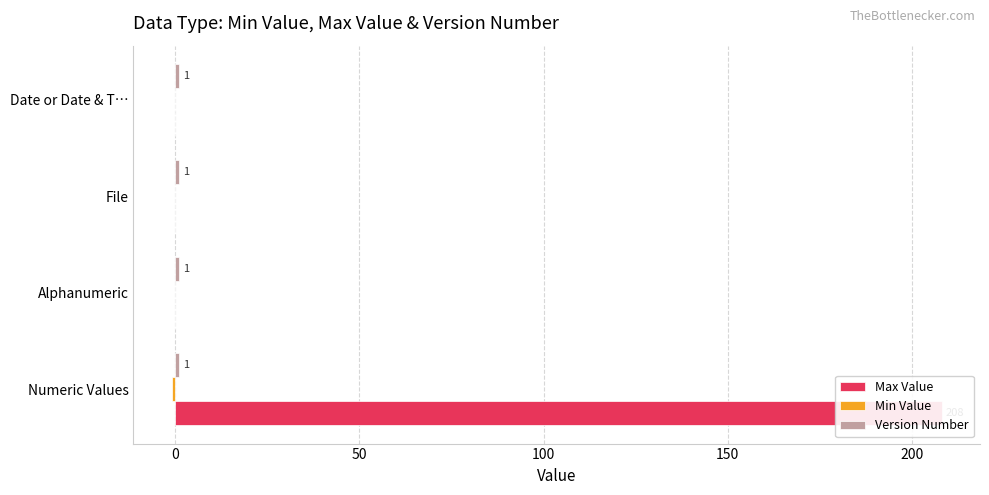

What is the maximum value shown in the chart?

208.1